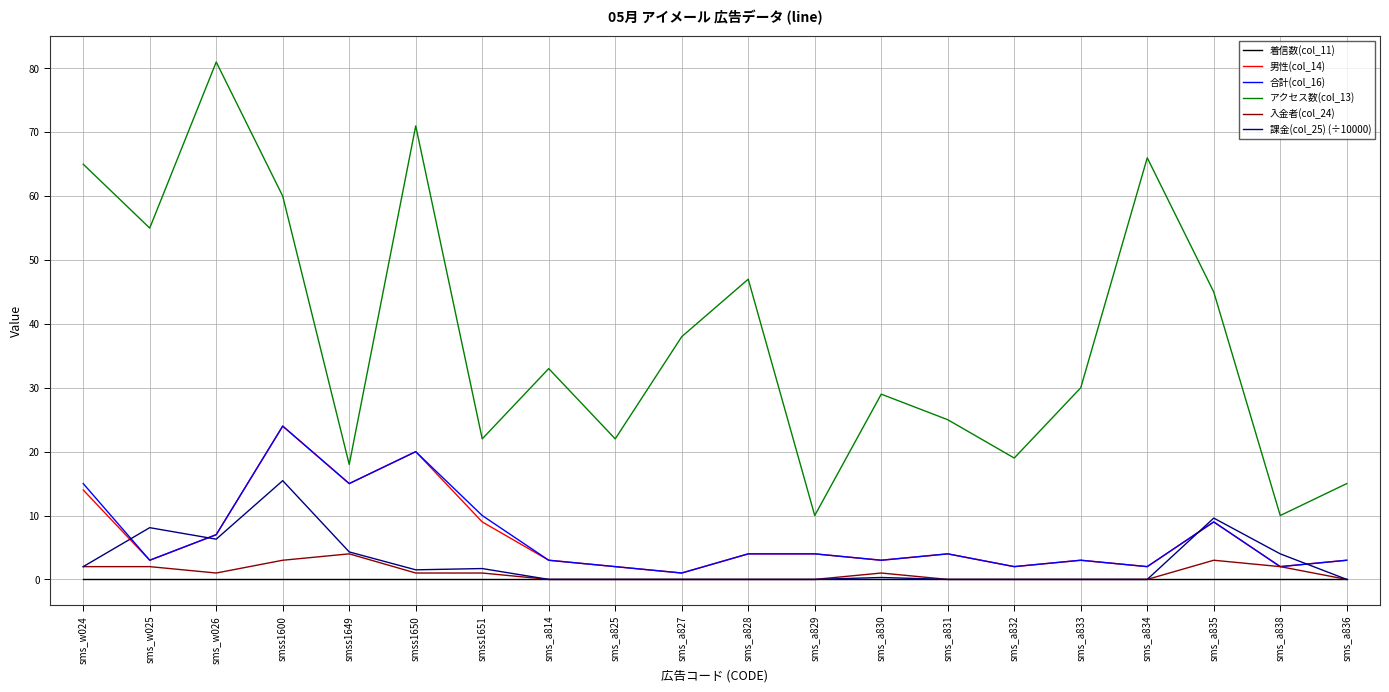

What is the difference between the highest and lowest values at smss1650?

71.0